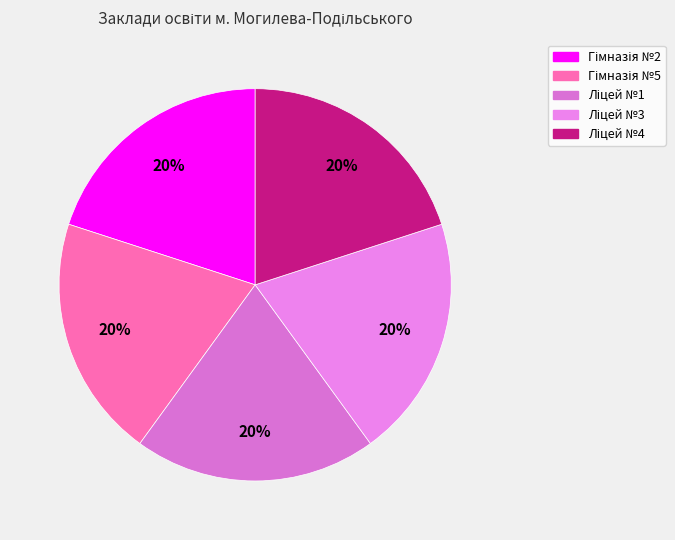

Which category has the biggest portion of the pie?

Ліцей №3